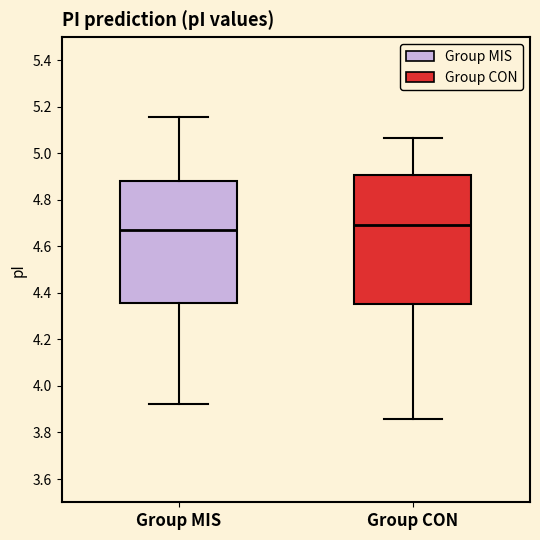

Where is the upper edge of the box for Group MIS on the y-axis? The values are not printed on the chart, so give them approximately, as read against the axis.

4.88